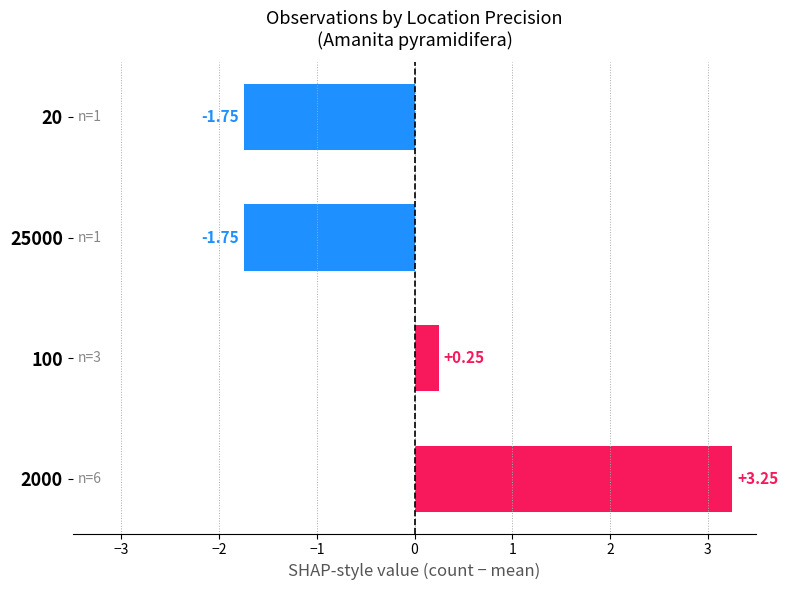

What is the difference between the second highest and minimum values?

2.0